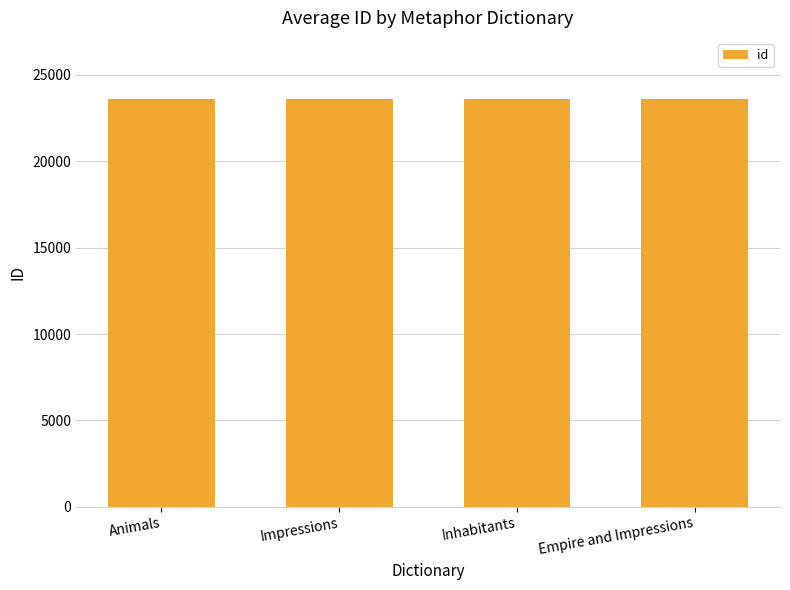

What value does the data have at Empire and Impressions?

23607